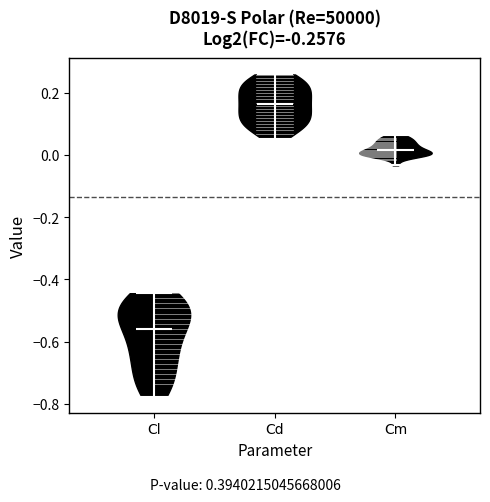

Reading left to right, read every violin against the y-axis: where its median line is, and the lowest and highest points it reaches. The values are not printed on the chart, so give them approximately, as read against the axis.

Cl: median line -0.56, lowest point -0.78, highest point -0.44
Cd: median line 0.16, lowest point 0.06, highest point 0.26
Cm: median line 0.02, lowest point -0.04, highest point 0.06